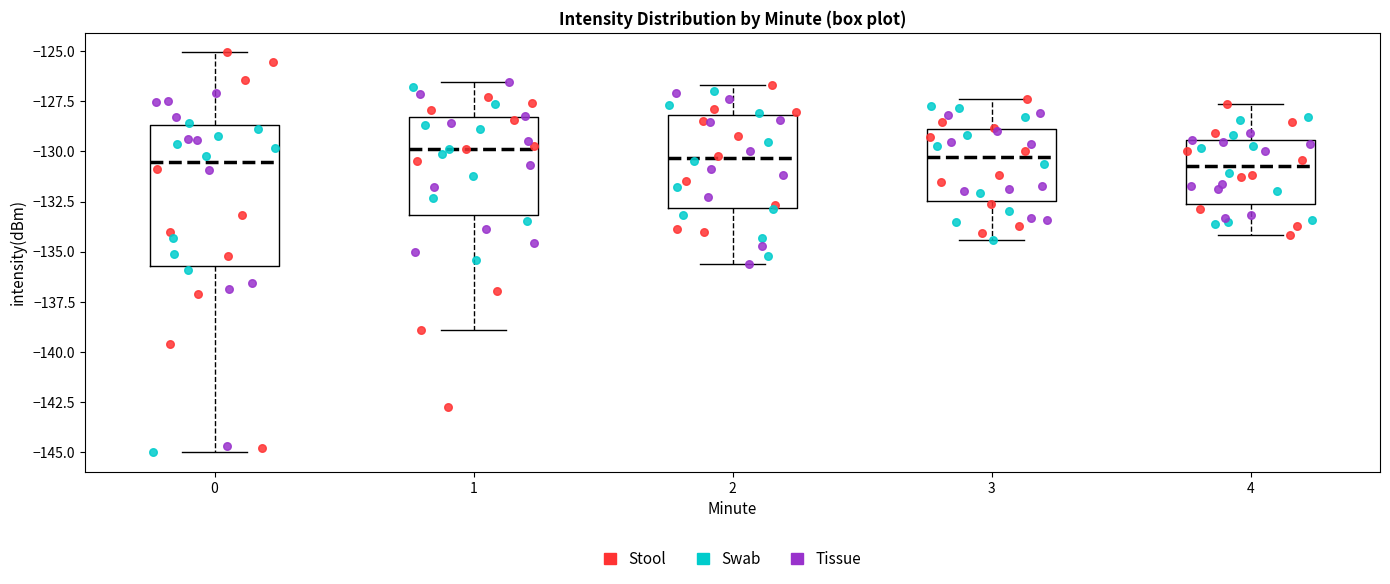

Reading left to right, read every box against the y-axis: the position of its median line, the range the box covers, and the ends of its whiskers. The values are not printed on the chart, so give them approximately, as read against the axis.

0: median -130.5, box -135.5 to -128.5, whiskers -145.0 to -125.0
1: median -130.0, box -133.0 to -128.5, whiskers -139.0 to -126.5
2: median -130.5, box -133.0 to -128.0, whiskers -135.5 to -126.5
3: median -130.5, box -132.5 to -129.0, whiskers -134.5 to -127.5
4: median -130.5, box -132.5 to -129.5, whiskers -134.0 to -127.5